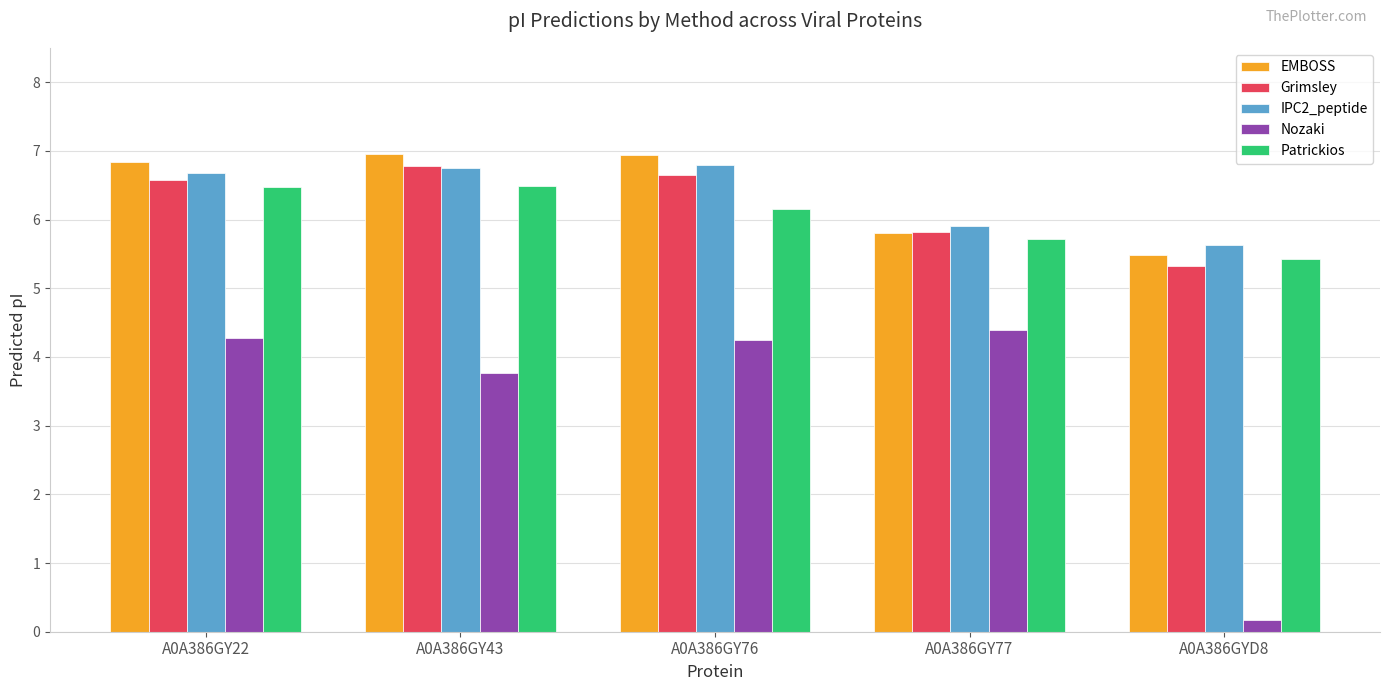

What is the difference between the second highest and minimum values in the Patrickios series?

1.1